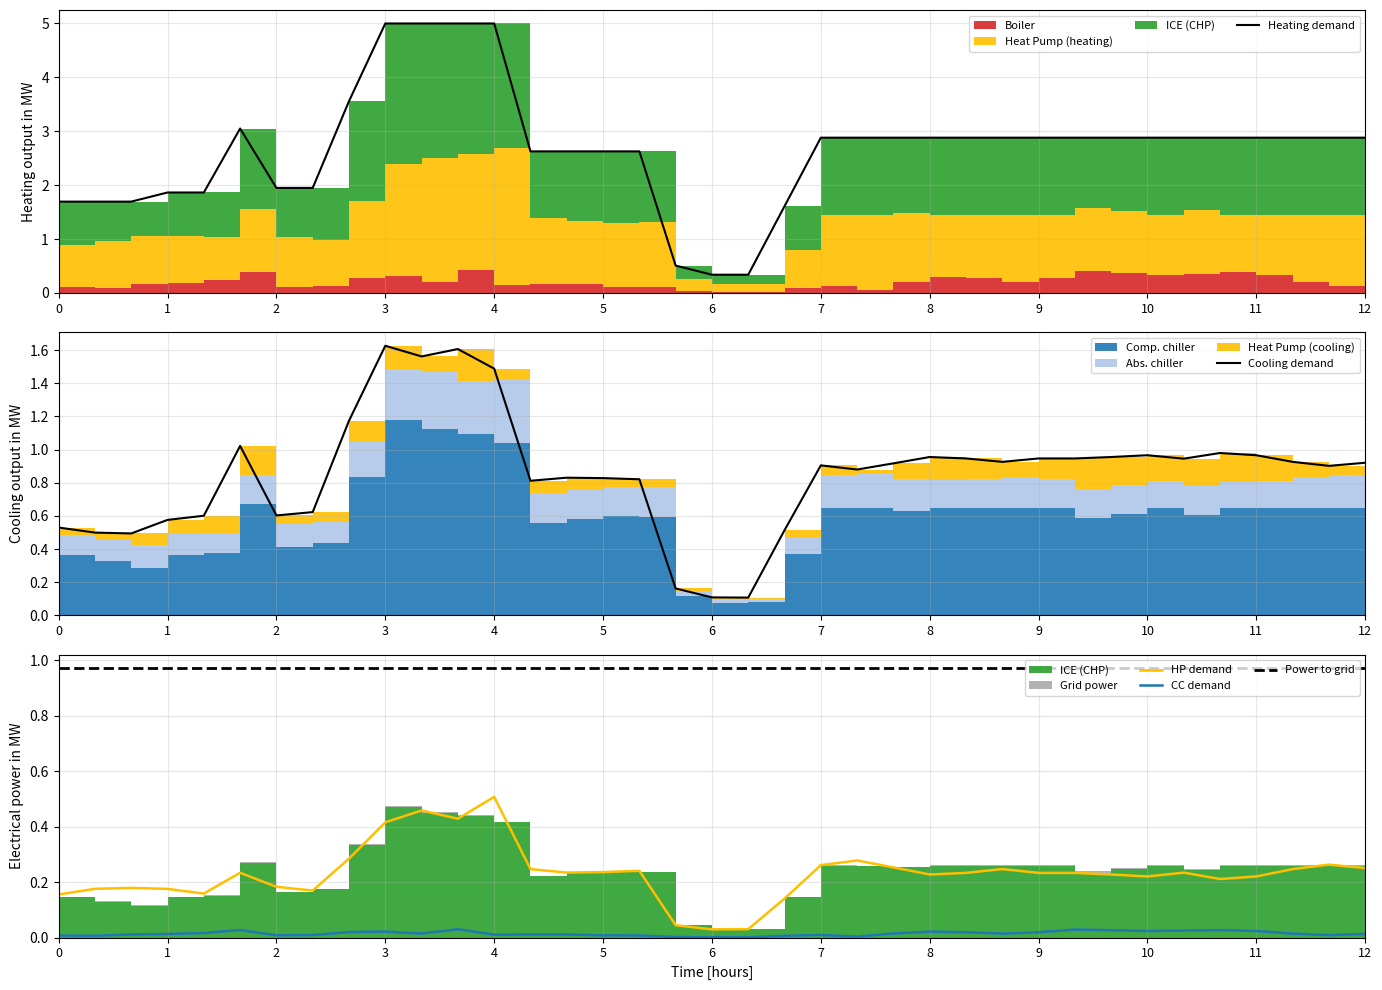

The value of Cooling demand at 20 is 0.3. True or false?

False